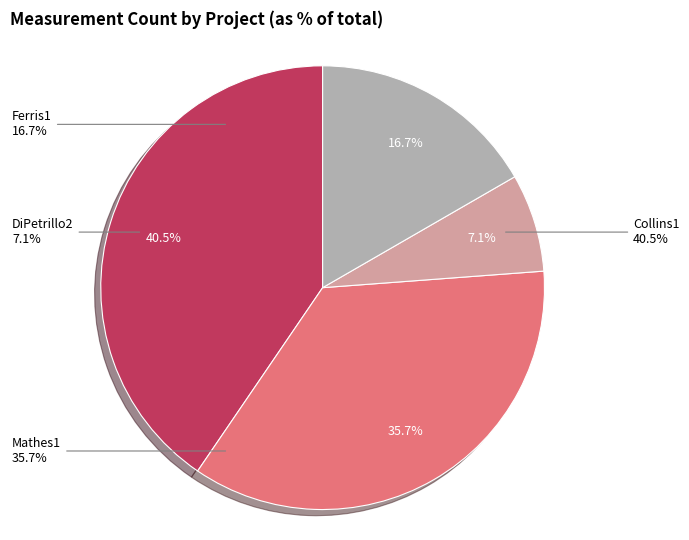

Does any single category account for the majority?

No